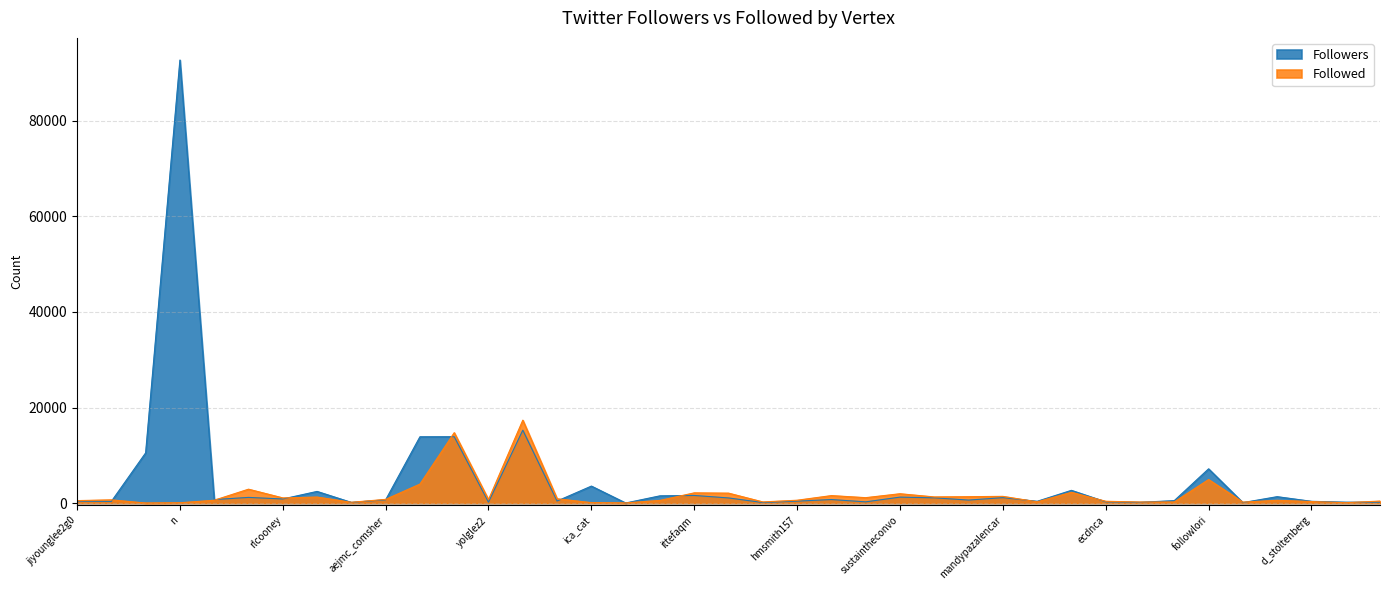

How many data points in Followed are above 679?

19